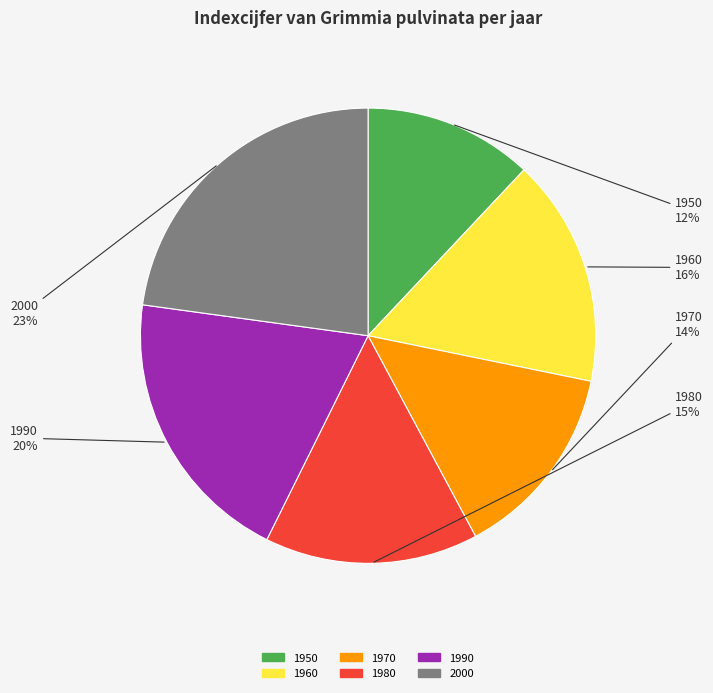

To the nearest percent, what is the difference between the 2000 and 1980 slice percentages?

8%